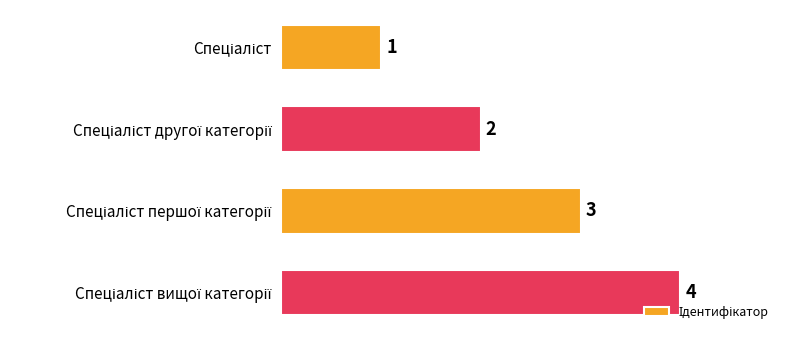

What is the value of the 1st bar from the top?

1